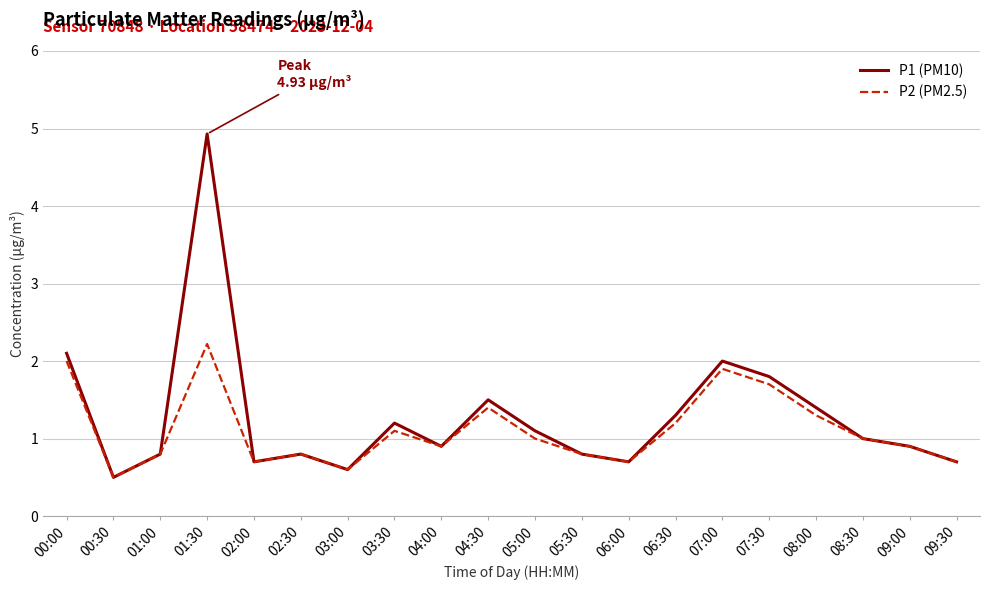

What is the minimum value for P2 (PM2.5)?

0.5